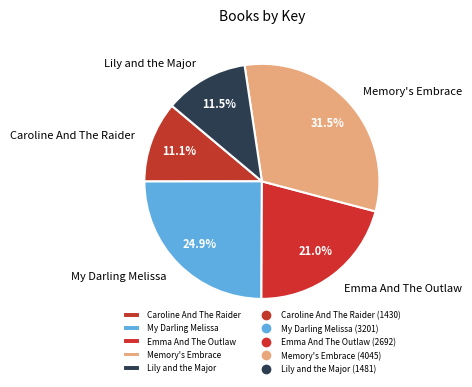

Does Caroline And The Raider account for over 50% of the chart?

No